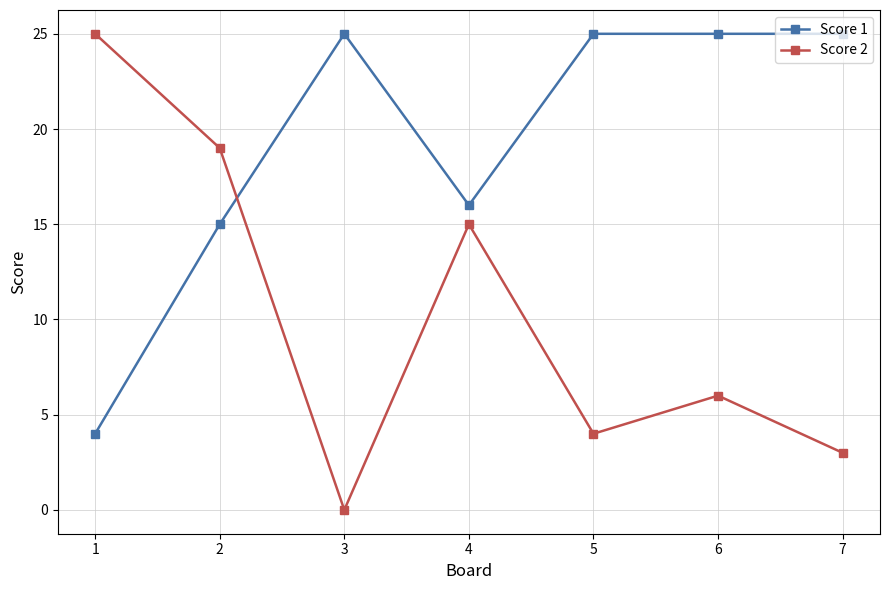

What are all the series names shown in the legend?

Score 1, Score 2